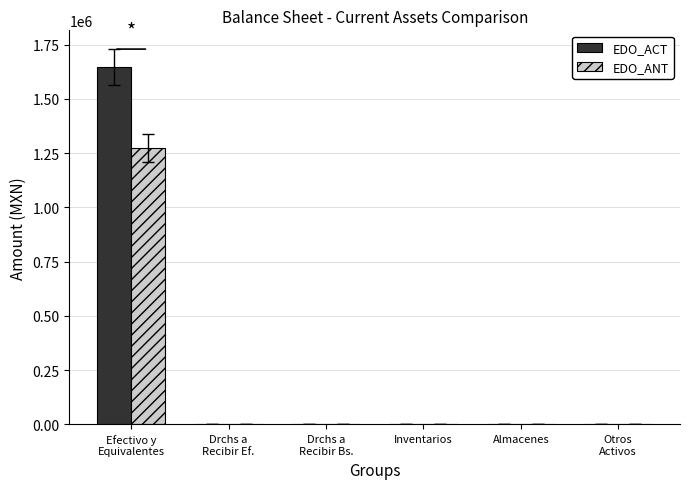

How many data points in EDO_ANT are above 0?

1